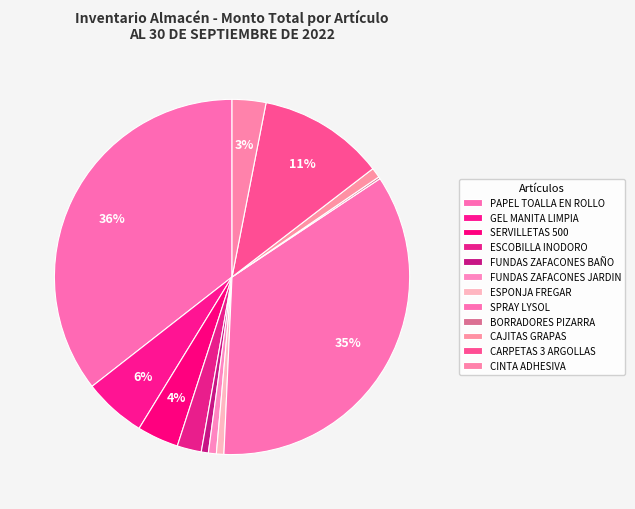

To the nearest percent, what is the average slice percentage?

8%